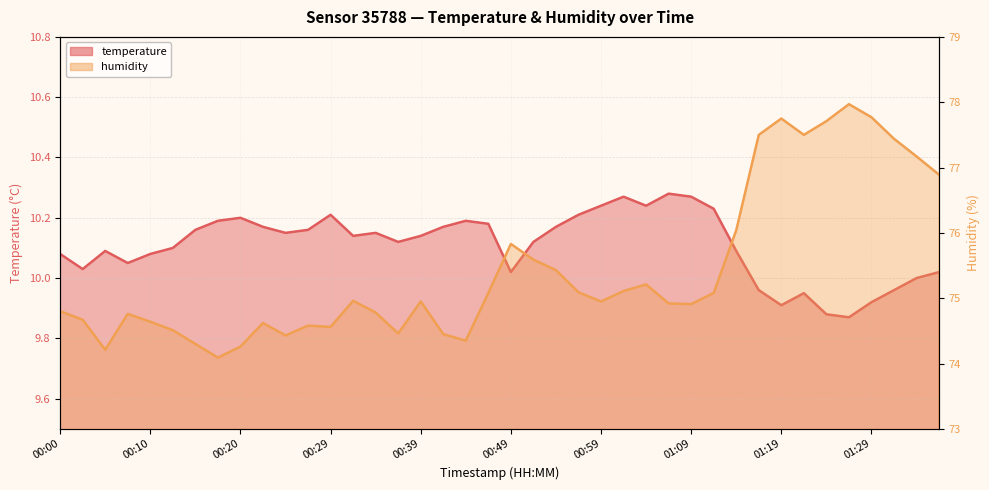

Which series changed the most between 00:10 and 00:44?

humidity